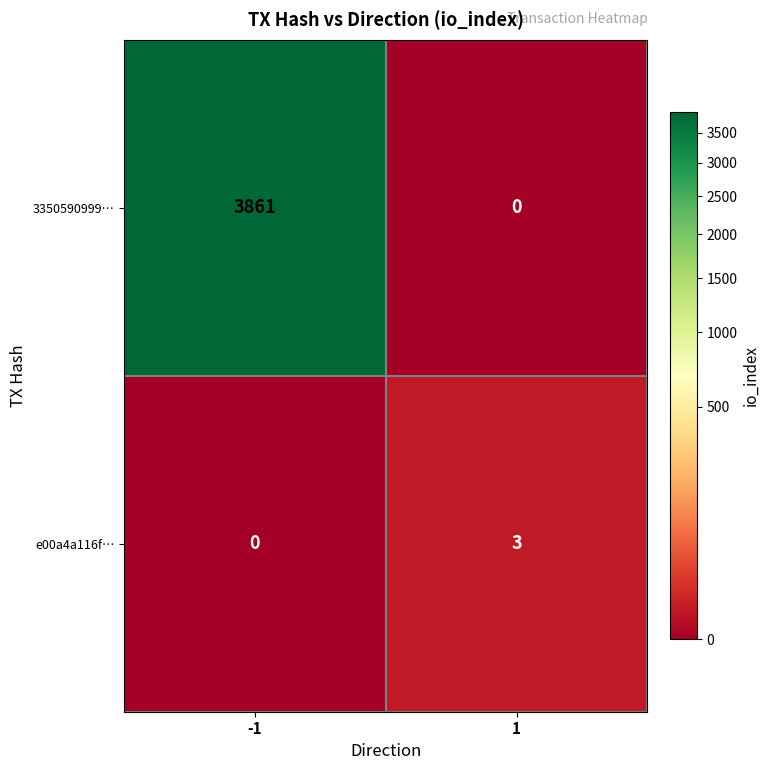

What is the sum of the e00a4a116f… values at 1 and -1?

3